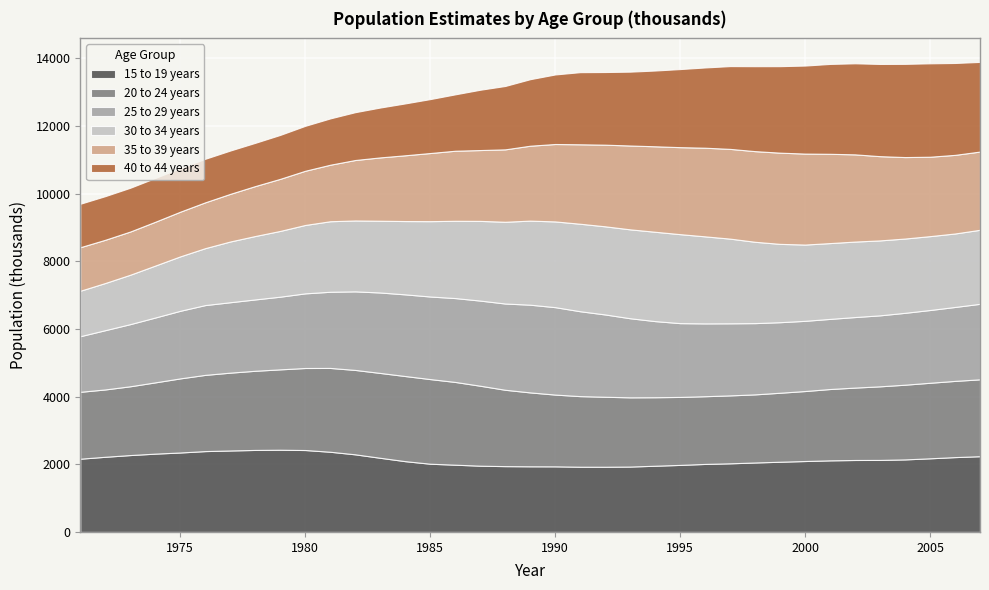

Between which two adjacent categories do 15 to 19 years and 20 to 24 years first intersect?

1979 and 1980